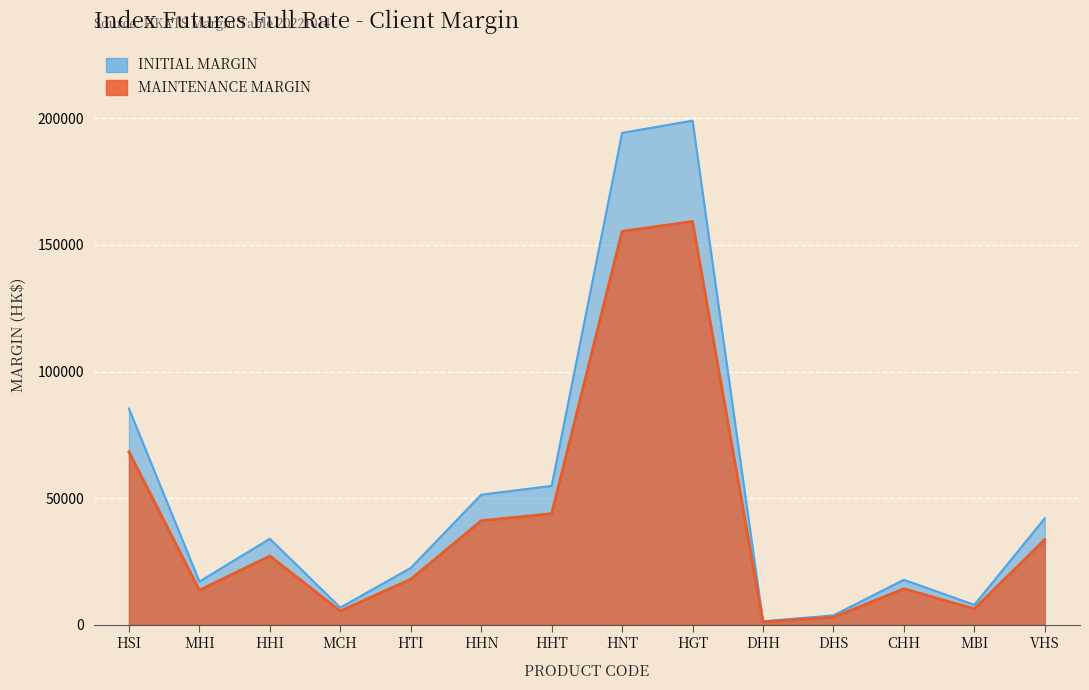

In Initial, how many points are higher than both neighbors (excluding endpoints)?

3